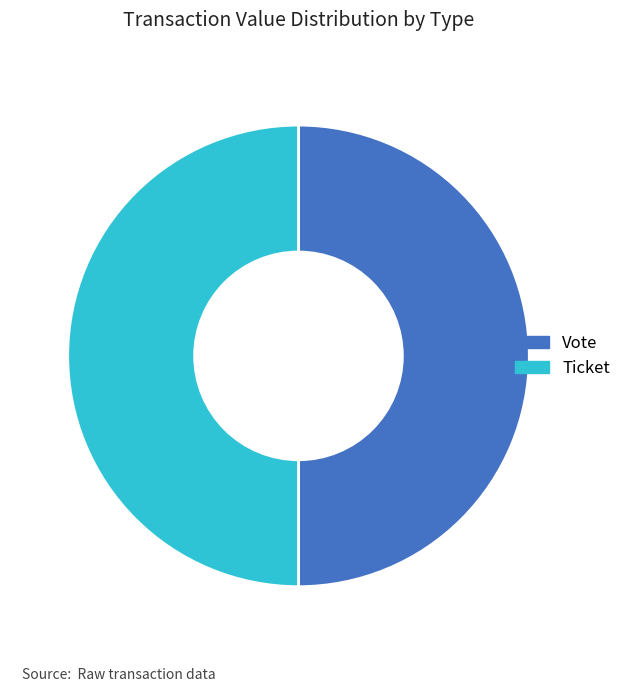

Approximately how many times larger is the value at Vote compared to Ticket?

1.0